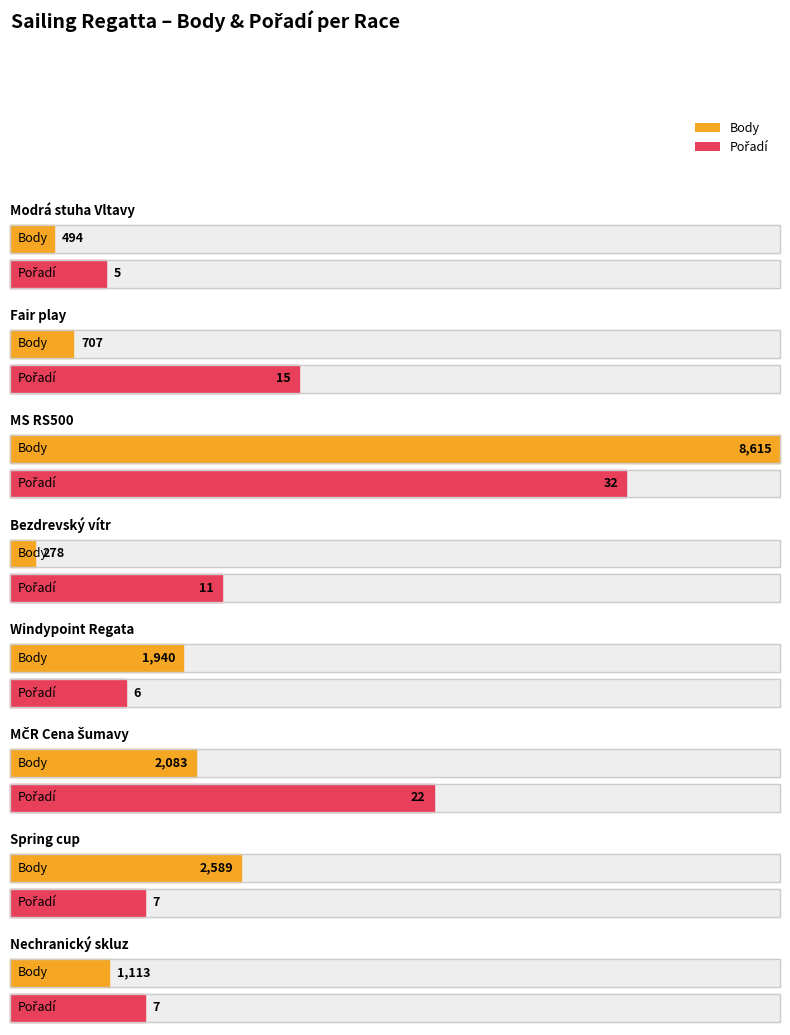

At how many categories does at least one series exceed 7459?

1